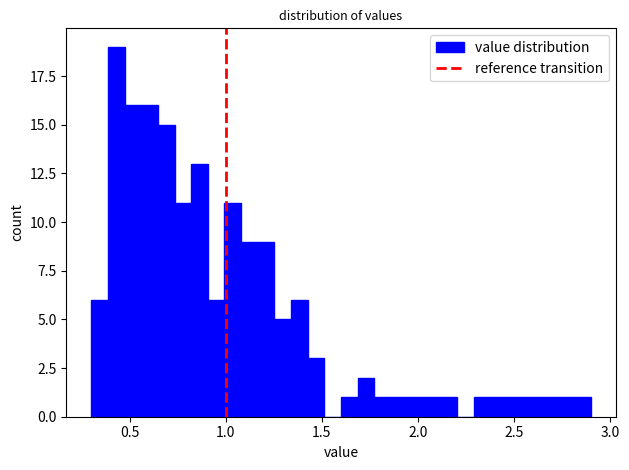

Read against the x-axis, roughly where is the centre of the tallest bar?

0.45